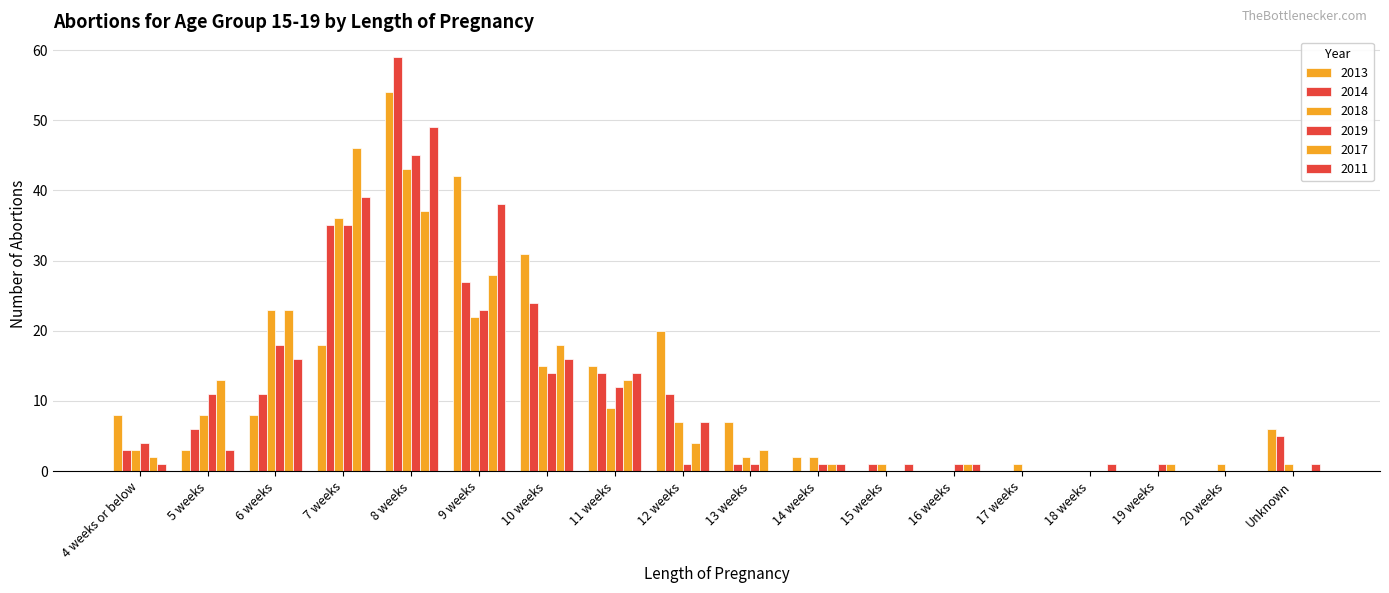

Reading left to right, list all the values displayed in this chart.

2013: 8	3	8	18	54	42	31	15	20	7	2	0	0	0	0	0	0	6
2014: 3	6	11	35	59	27	24	14	11	1	0	1	0	0	0	0	0	5
2018: 3	8	23	36	43	22	15	9	7	2	2	1	0	1	0	0	1	1
2019: 4	11	18	35	45	23	14	12	1	1	1	0	1	0	0	1	0	0
2017: 2	13	23	46	37	28	18	13	4	3	1	0	1	0	0	1	0	0
2011: 1	3	16	39	49	38	16	14	7	0	1	1	1	0	1	0	0	1